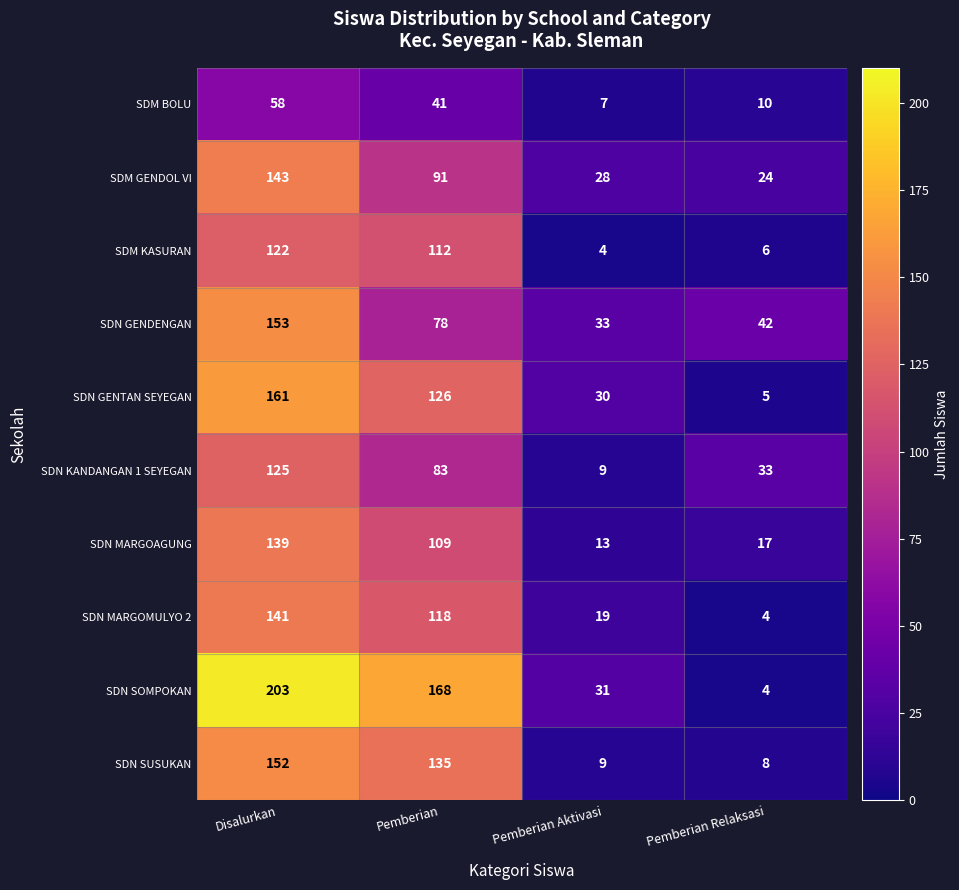

What is the greatest value displayed?

203